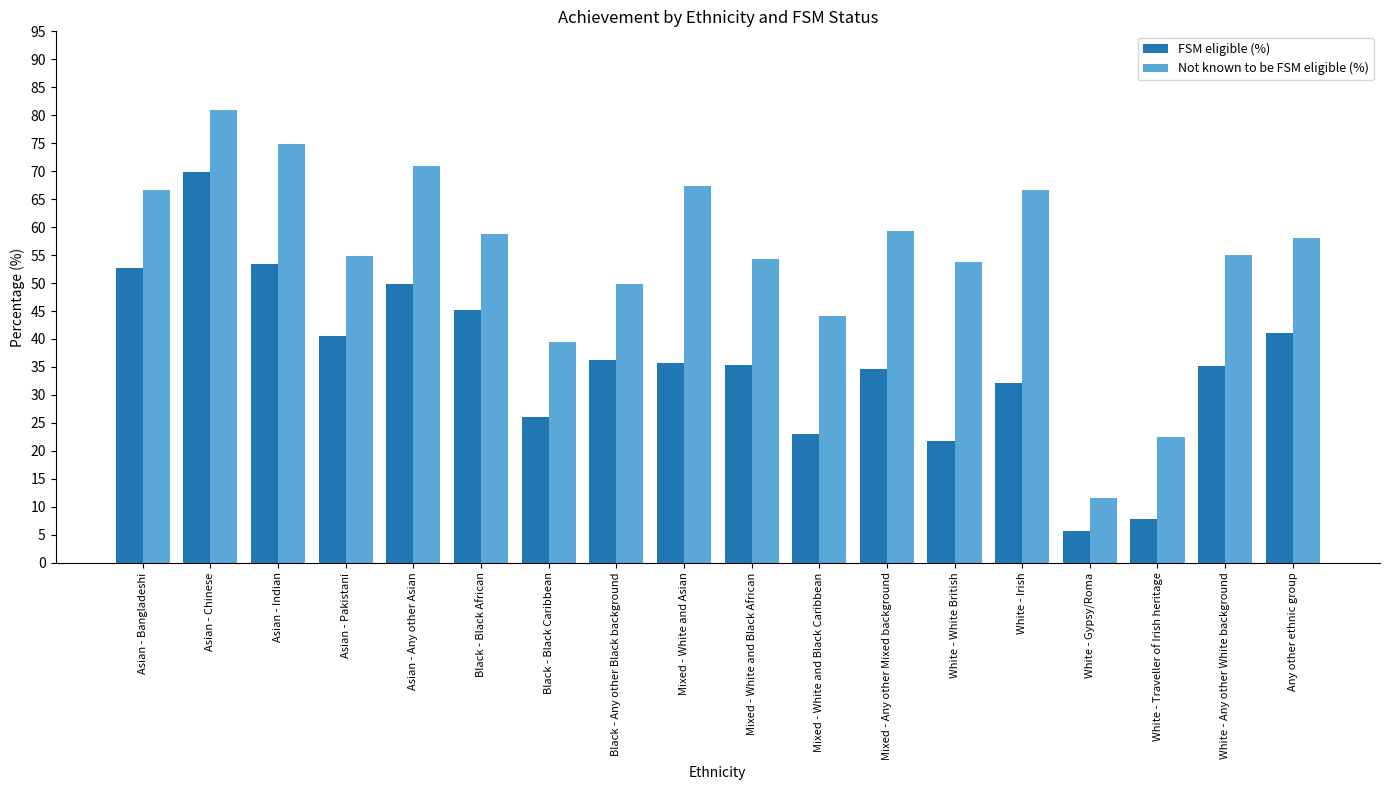

True or false: Not known to be FSM eligible (%) has a value of 24.5 at Any other ethnic group.

False